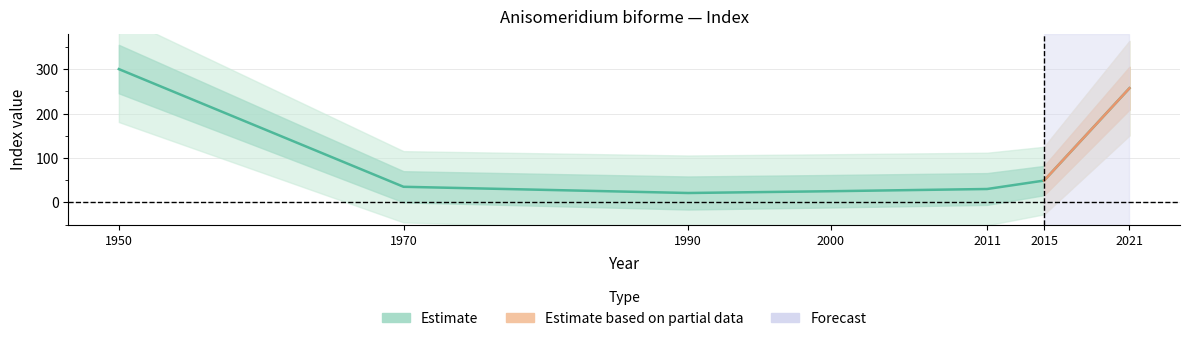

What is the change in value from 1990 to 2011?

+9